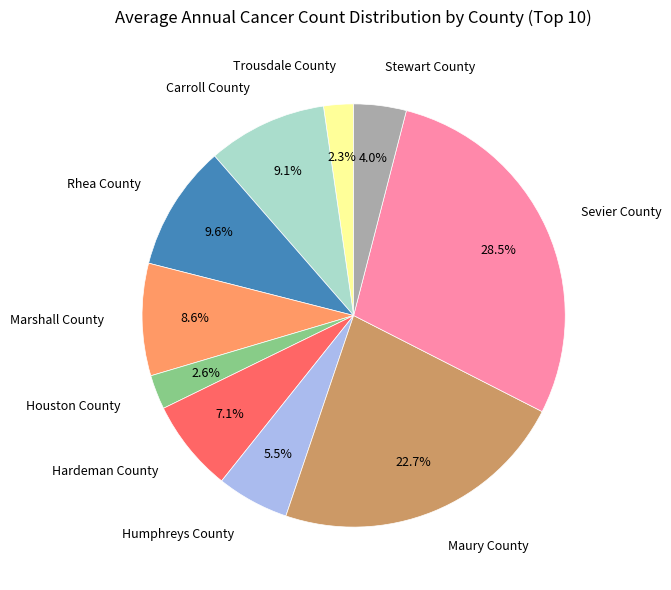

How much of the chart is everything except Marshall County?

91.4%